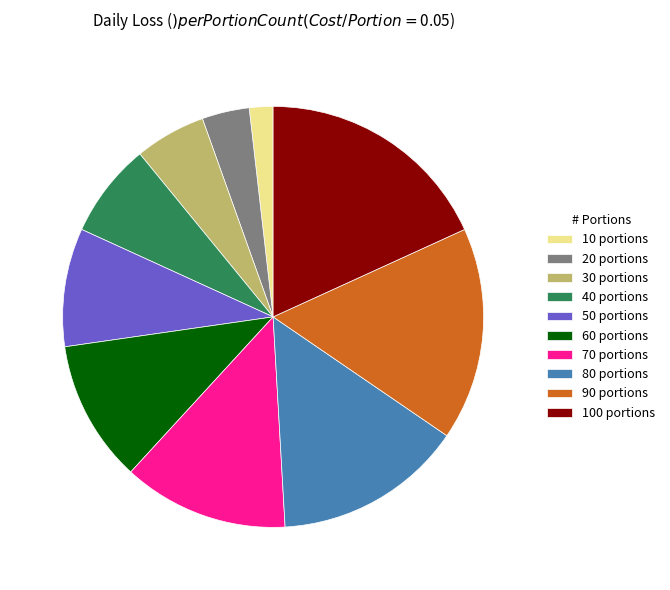

Combined, do 80 portions and 30 portions account for over 50%?

No